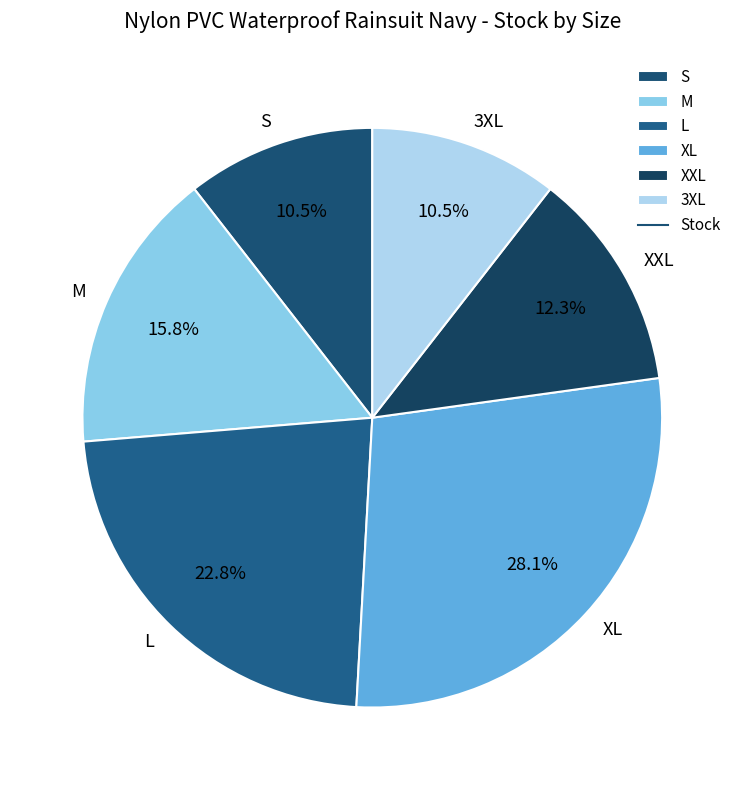

What is the largest slice in the pie chart?

XL